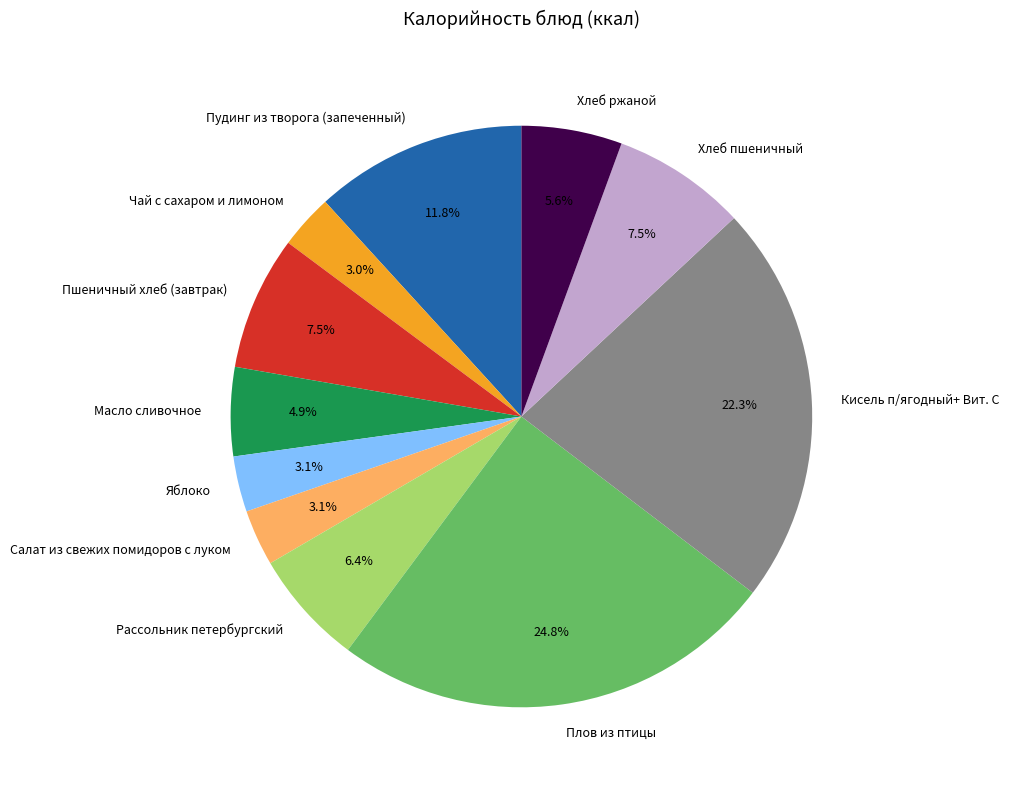

To the nearest percent, what portion does Яблоко represent?

3%